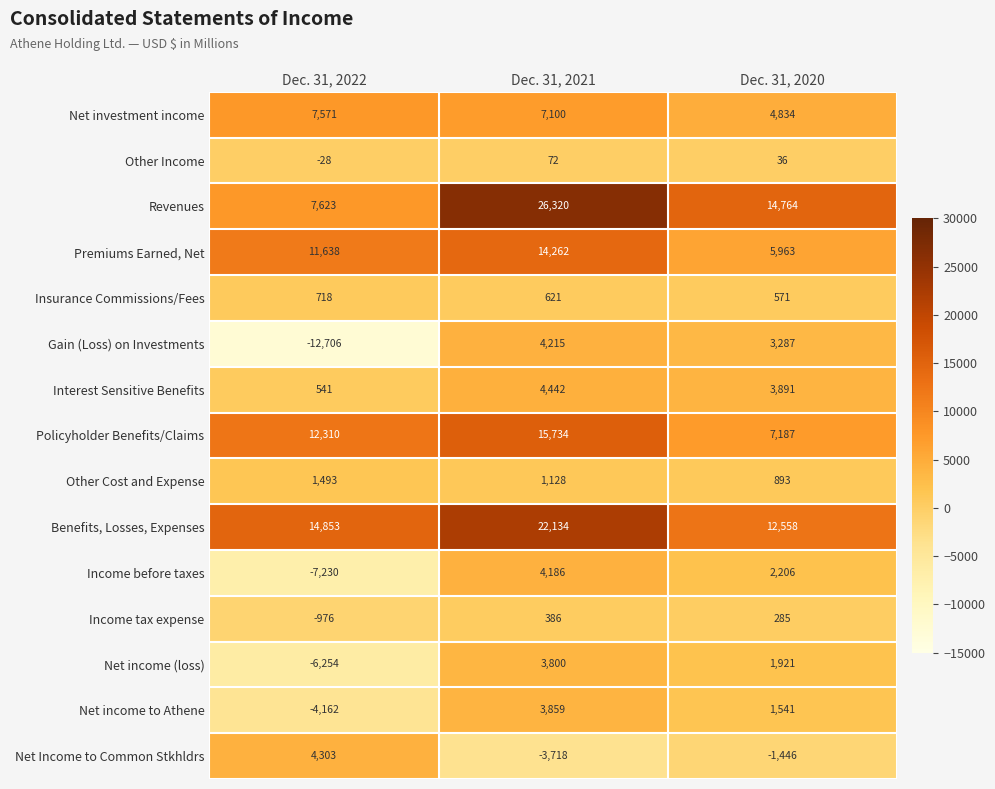

True or false: Net income (loss) has a value of 1163 at Dec. 31, 2020.

False